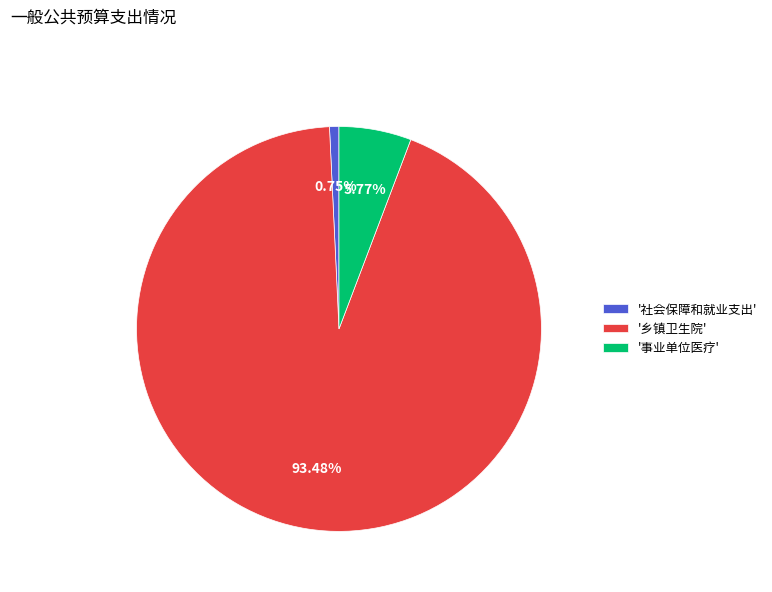

How many slices are in this pie chart?

3